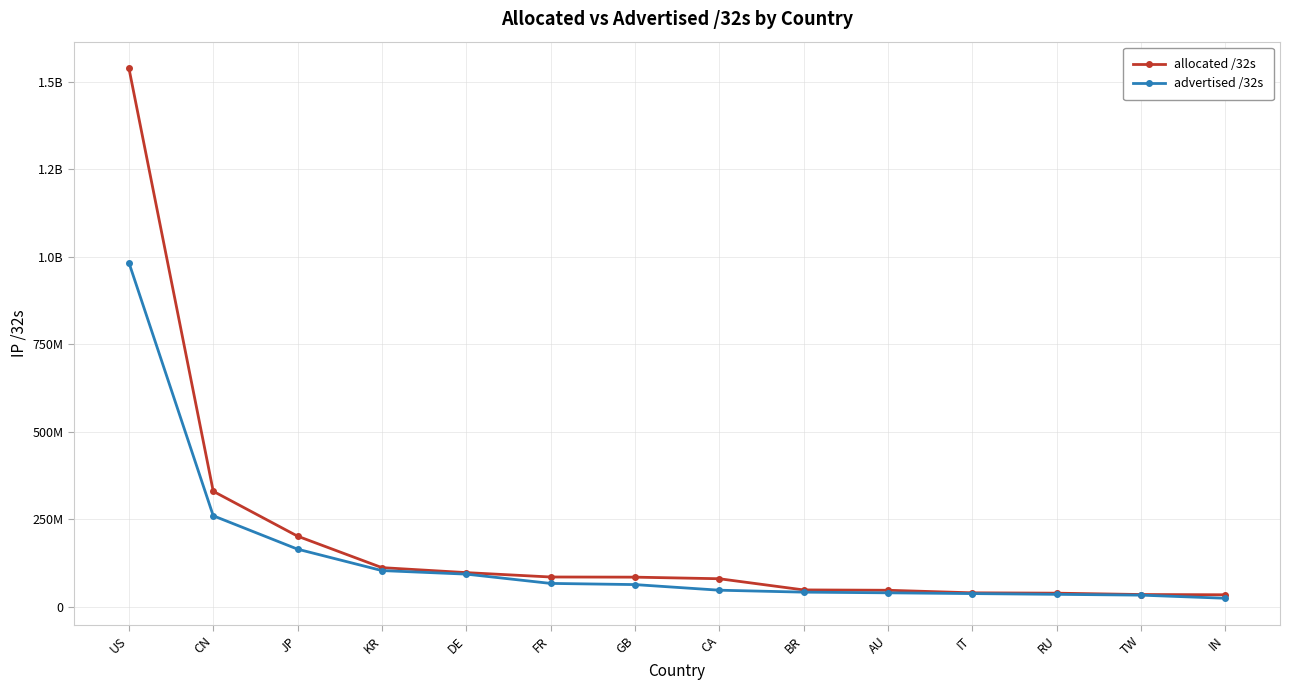

What is the minimum value shown in the chart?

24743168